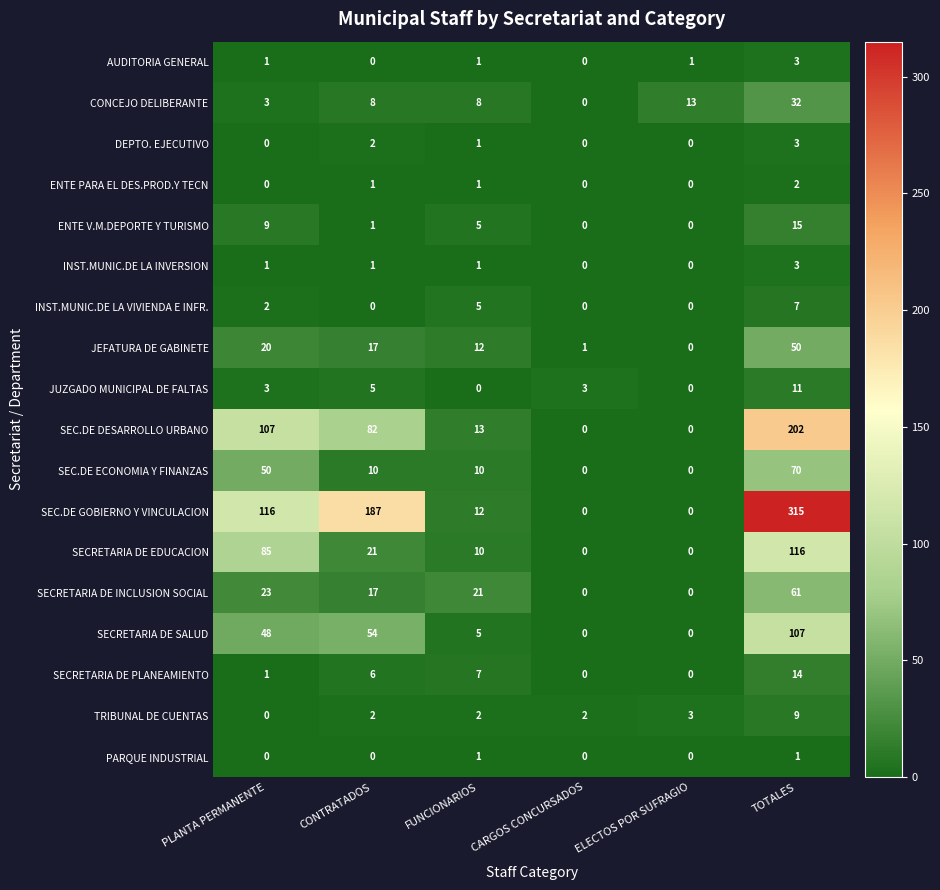

Is the value of TRIBUNAL DE CUENTAS at ELECTOS POR SUFRAGIO greater than the value of INST.MUNIC.DE LA INVERSION at CONTRATADOS?

Yes